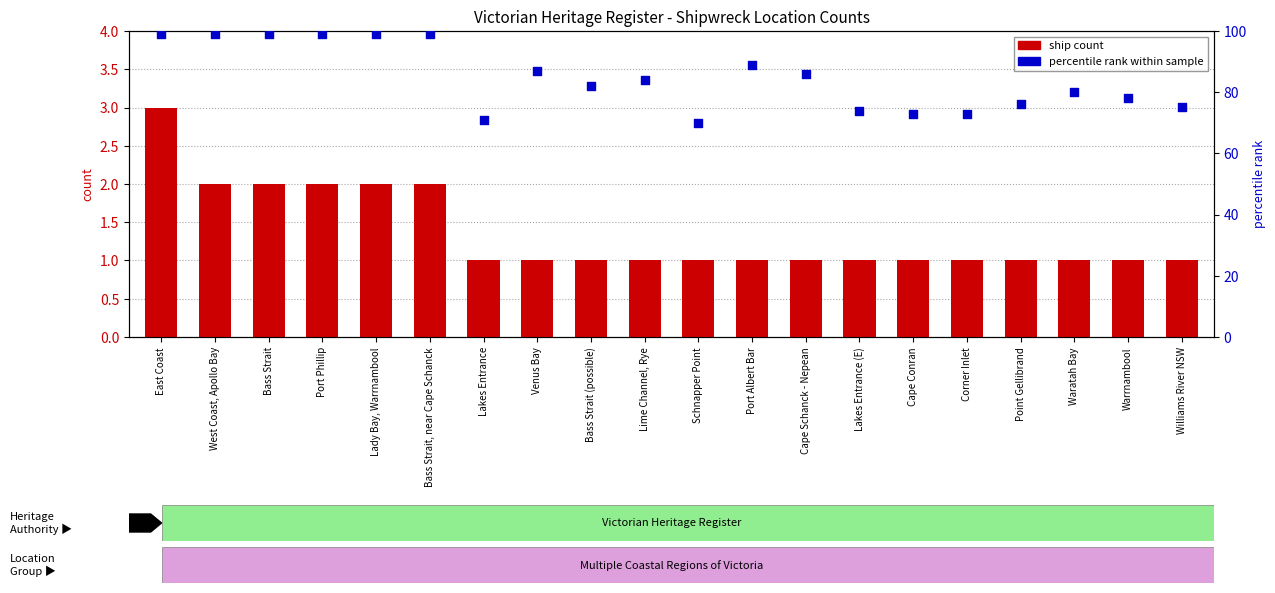

At which category is the sum across all series the highest?

East Coast